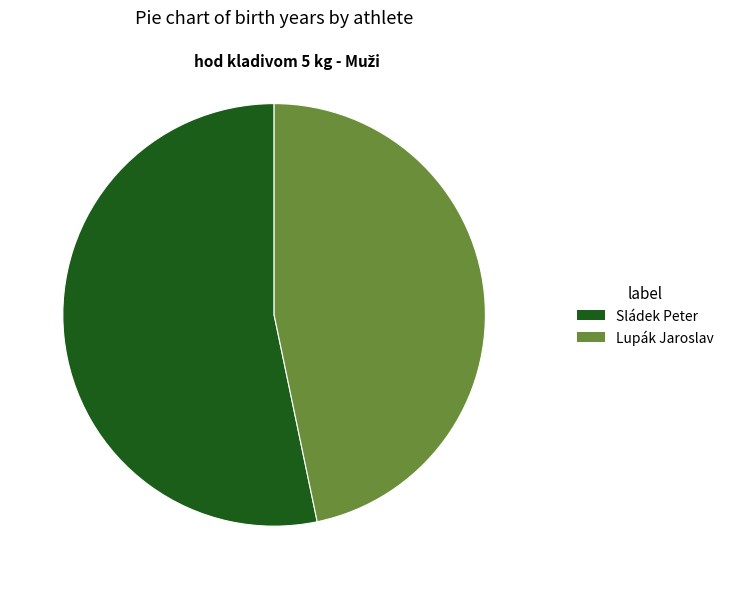

Which category has the smallest portion of the pie?

Lupák Jaroslav